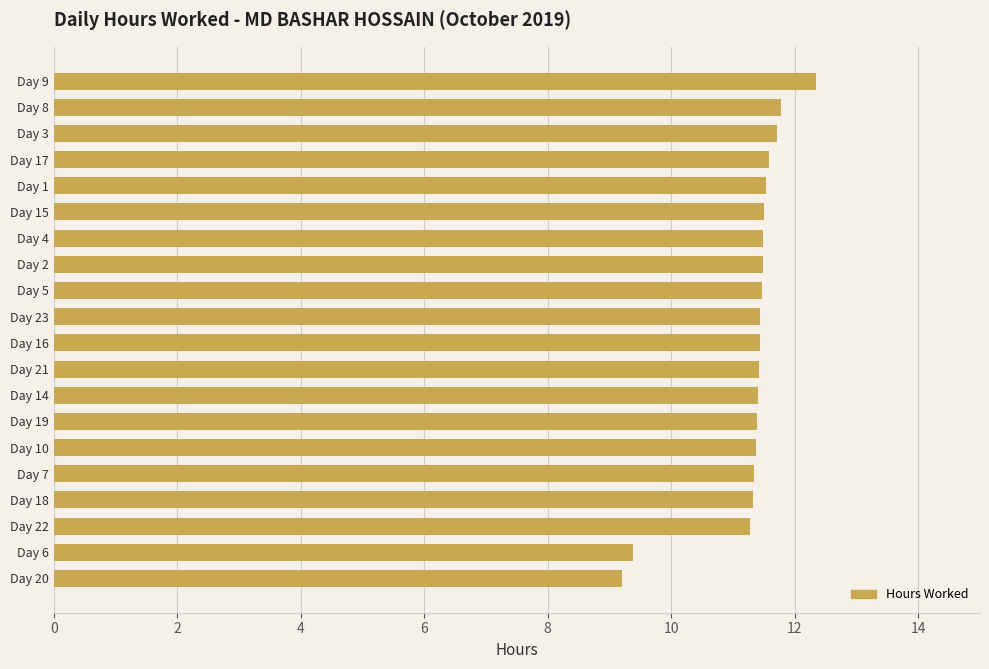

Between Day 18 and Day 8, which is larger?

Day 8